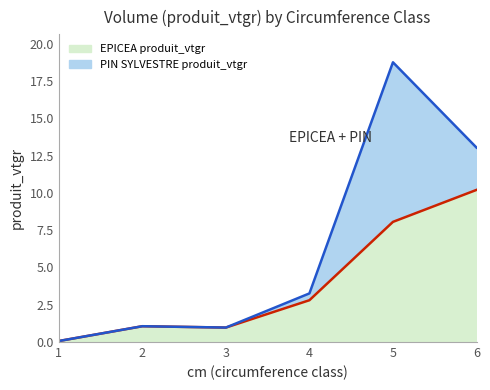

What is the value of the 2nd point from the left?

1.1